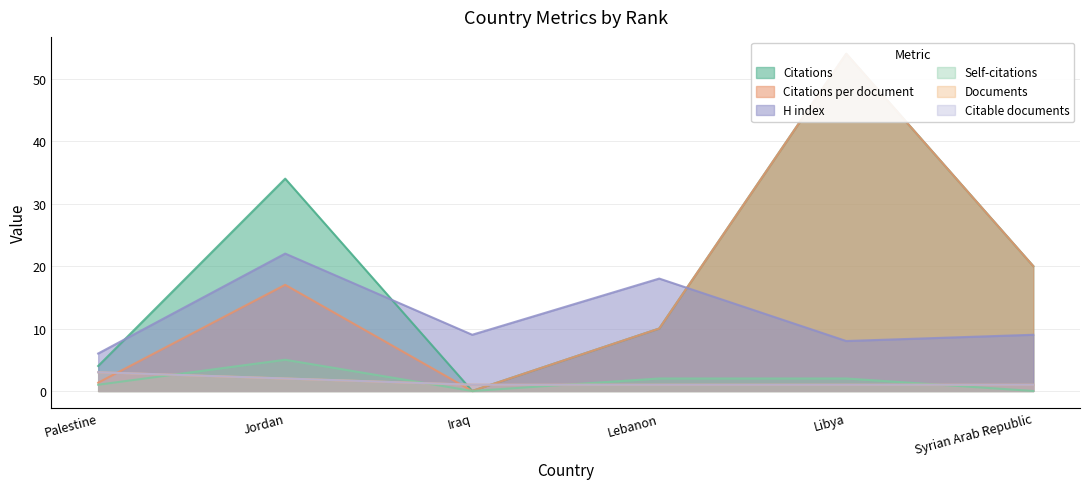

How many intersections are there between Citable documents and Self-citations?

4